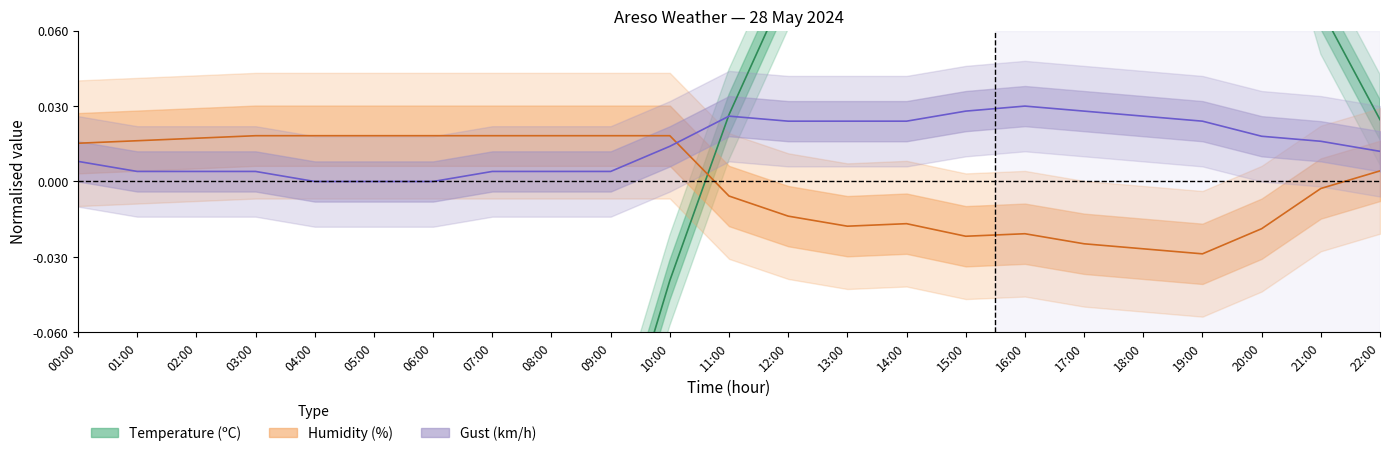

How many interior local peaks does the Humidity series have?

2